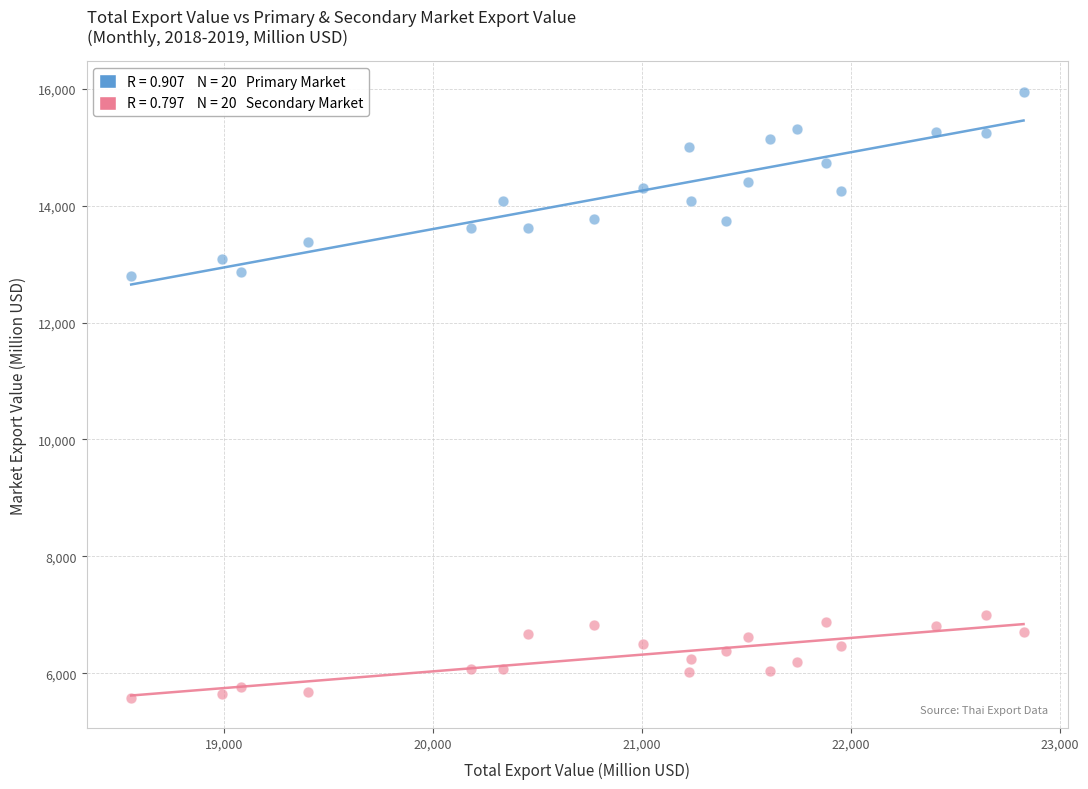

Across all data points, what is the range of X values (max minus min)?

4273.0